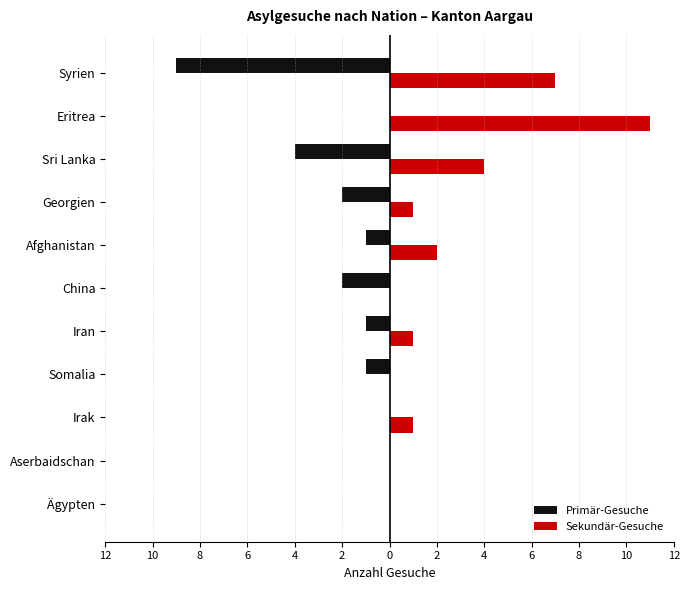

What are all the series names shown in the legend?

Primär-Gesuche, Sekundär-Gesuche